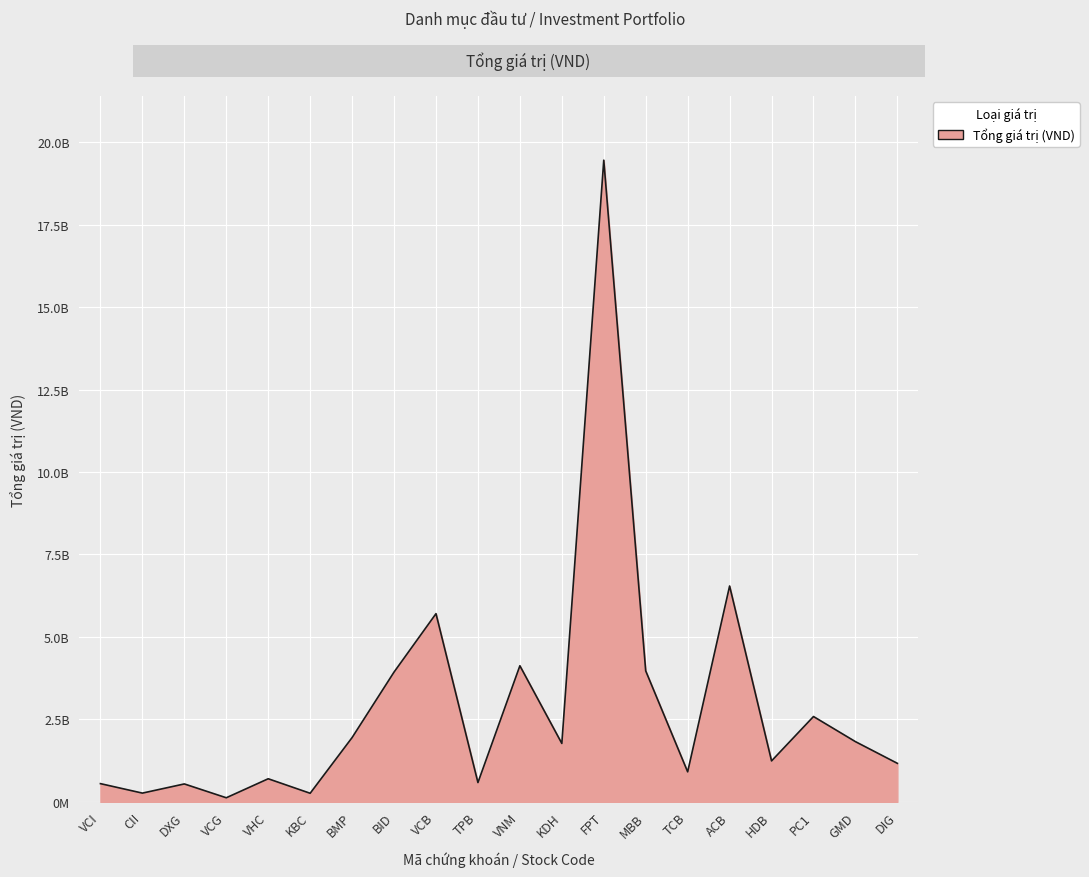

Is it true that the value at VCI is 553200000?

True